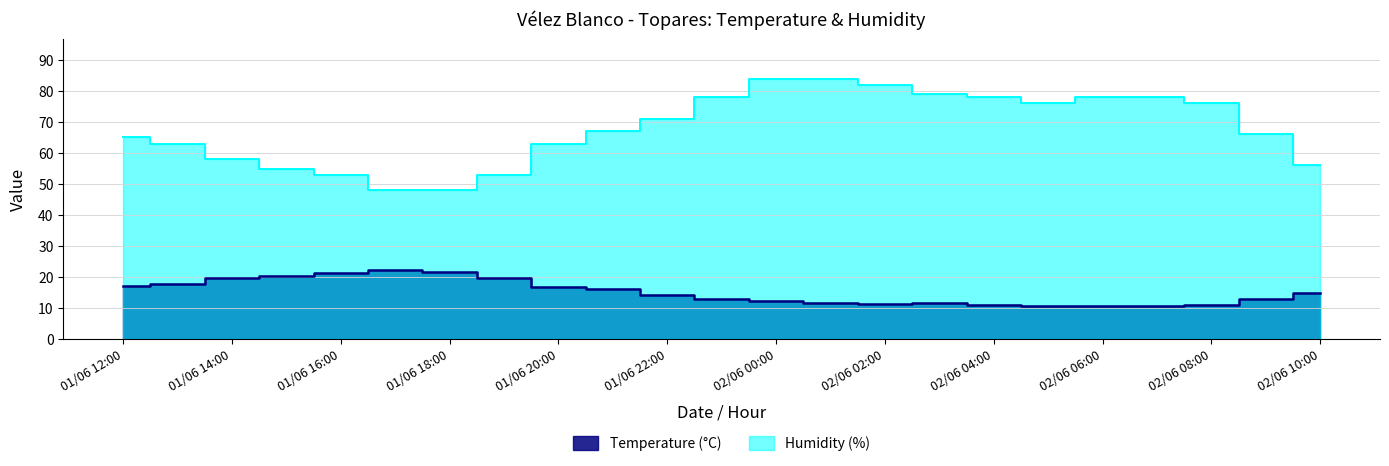

True or false: Temperature (°C) has a value of 8.9 at 01/06 19:00.

False